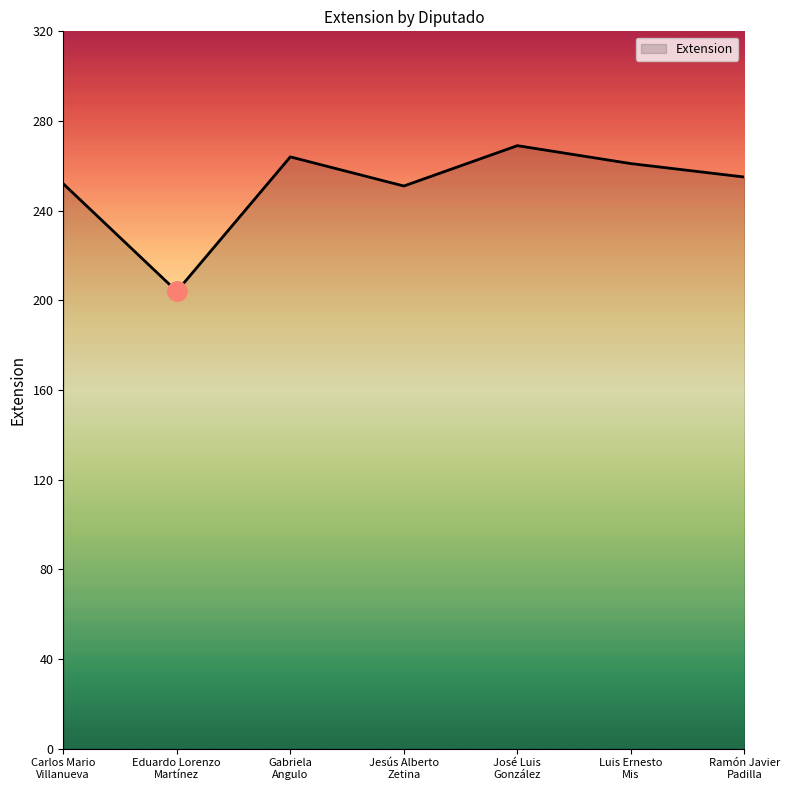

What is the ratio of the value at Carlos Mario
Villanueva to the value at Eduardo Lorenzo
Martínez?

1.2